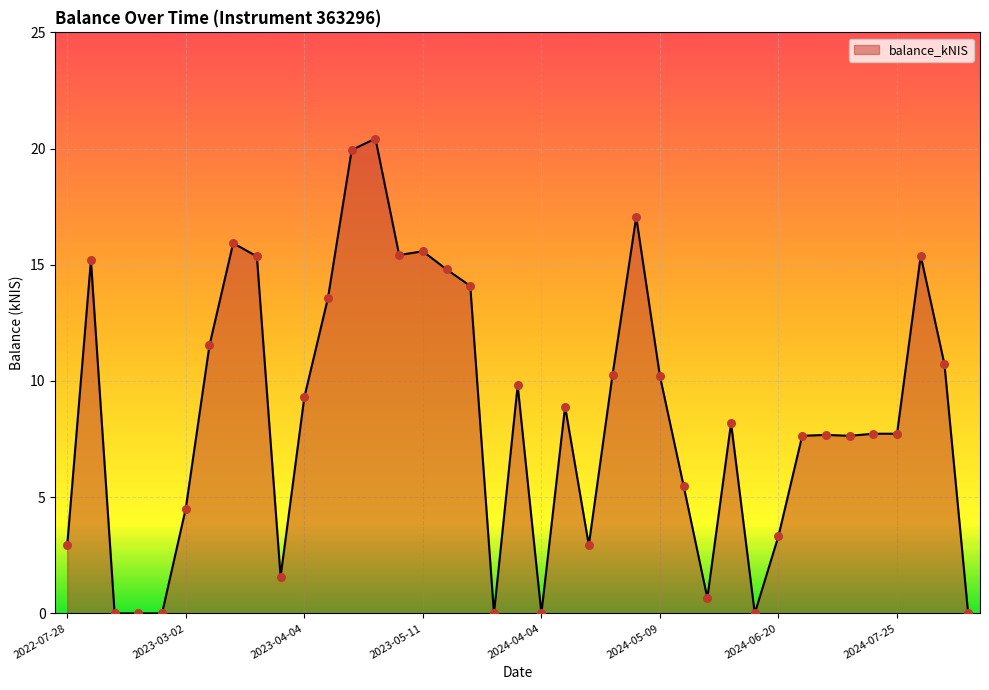

What is the difference between the maximum and minimum values?

20.4